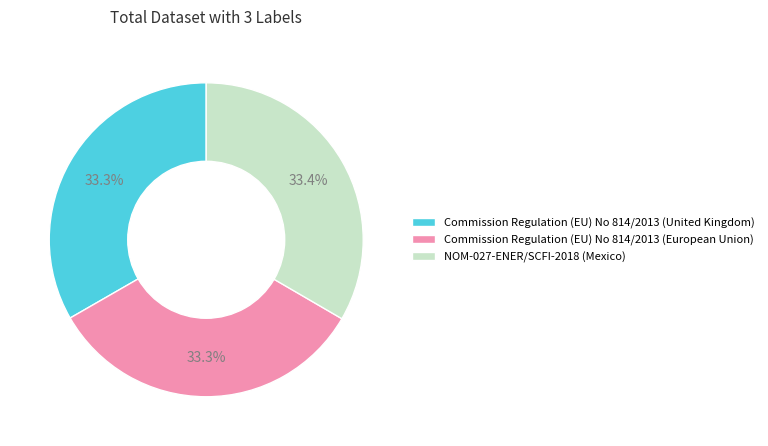

Count the number of slices in the pie.

3